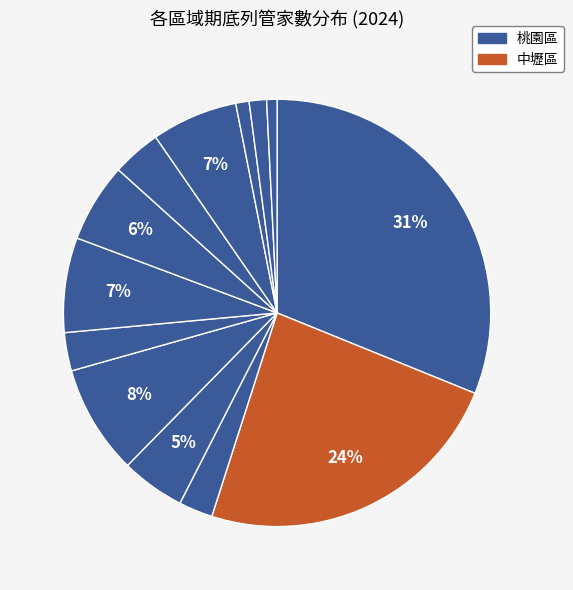

To the nearest percent, what is the average slice percentage?

8%